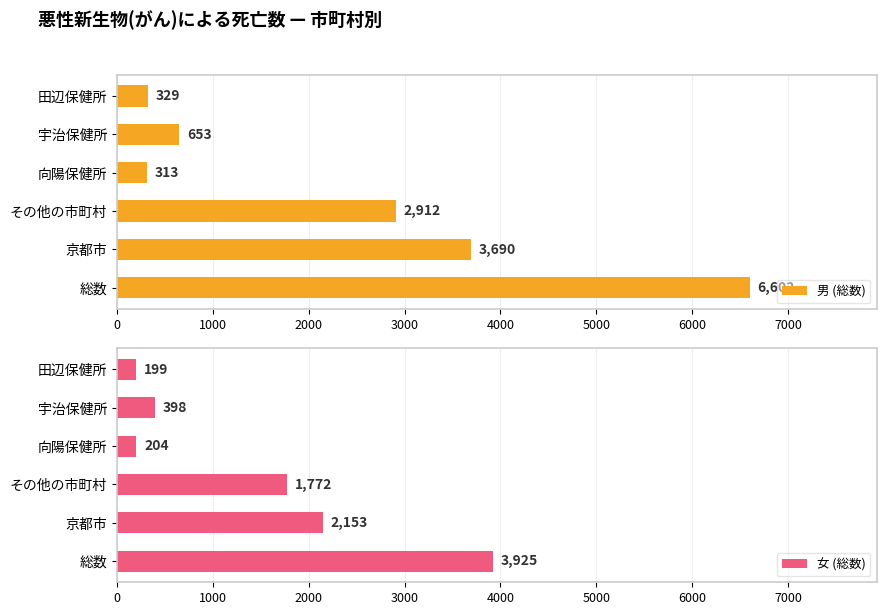

What is the highest value of the 女 (総数) series?

3925